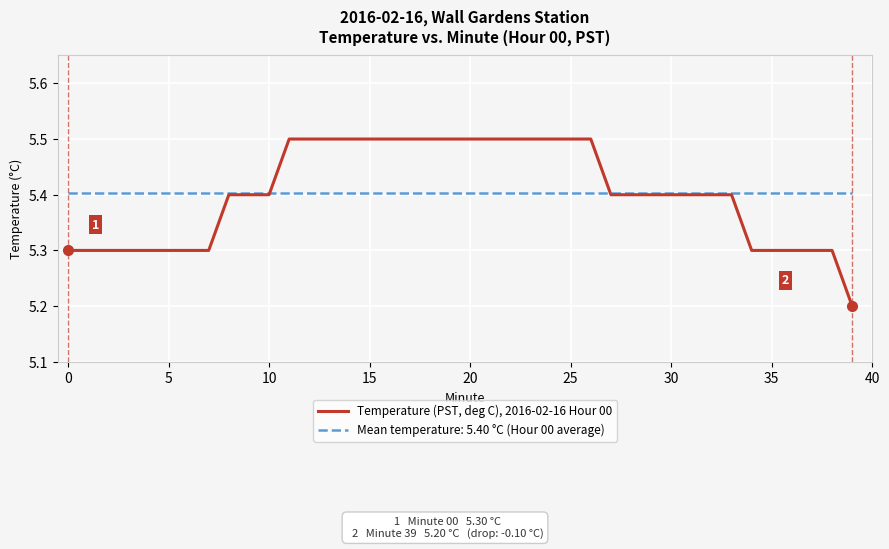

What is the maximum value shown in the chart?

5.5